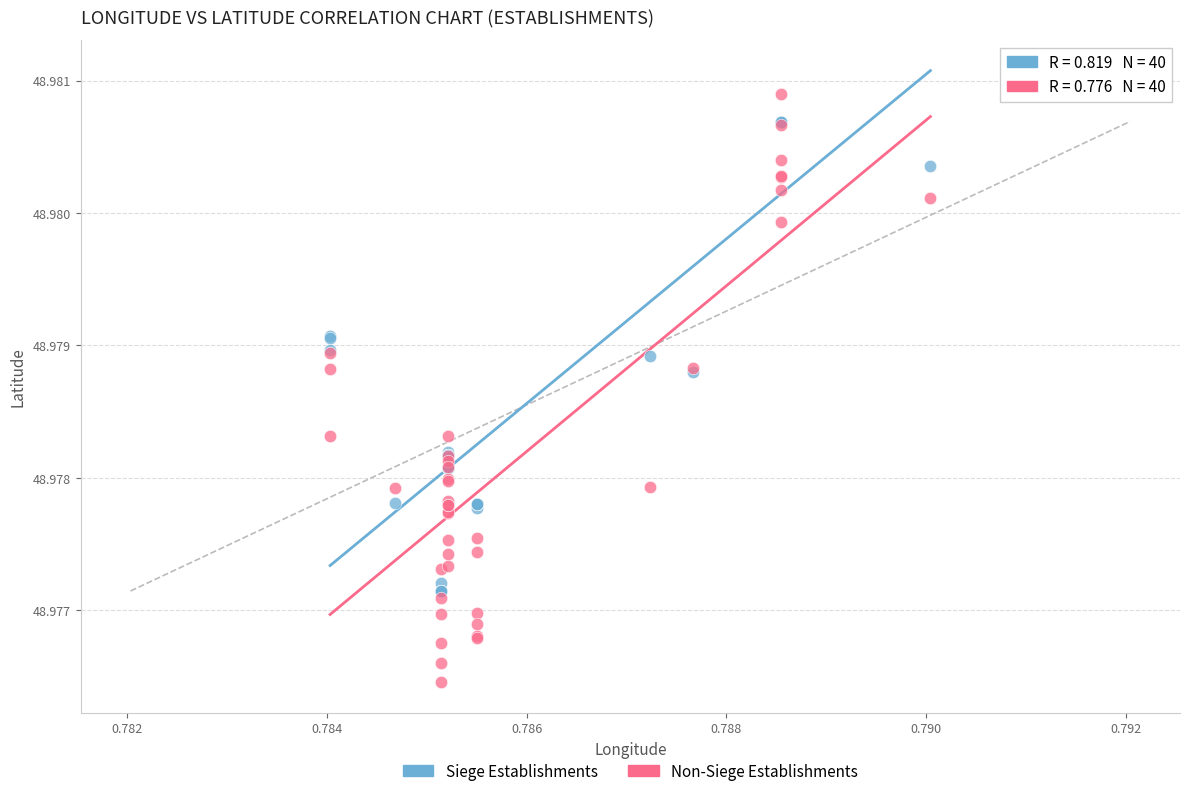

Which series contains the lowest Y value?

Non-Siege Establishments